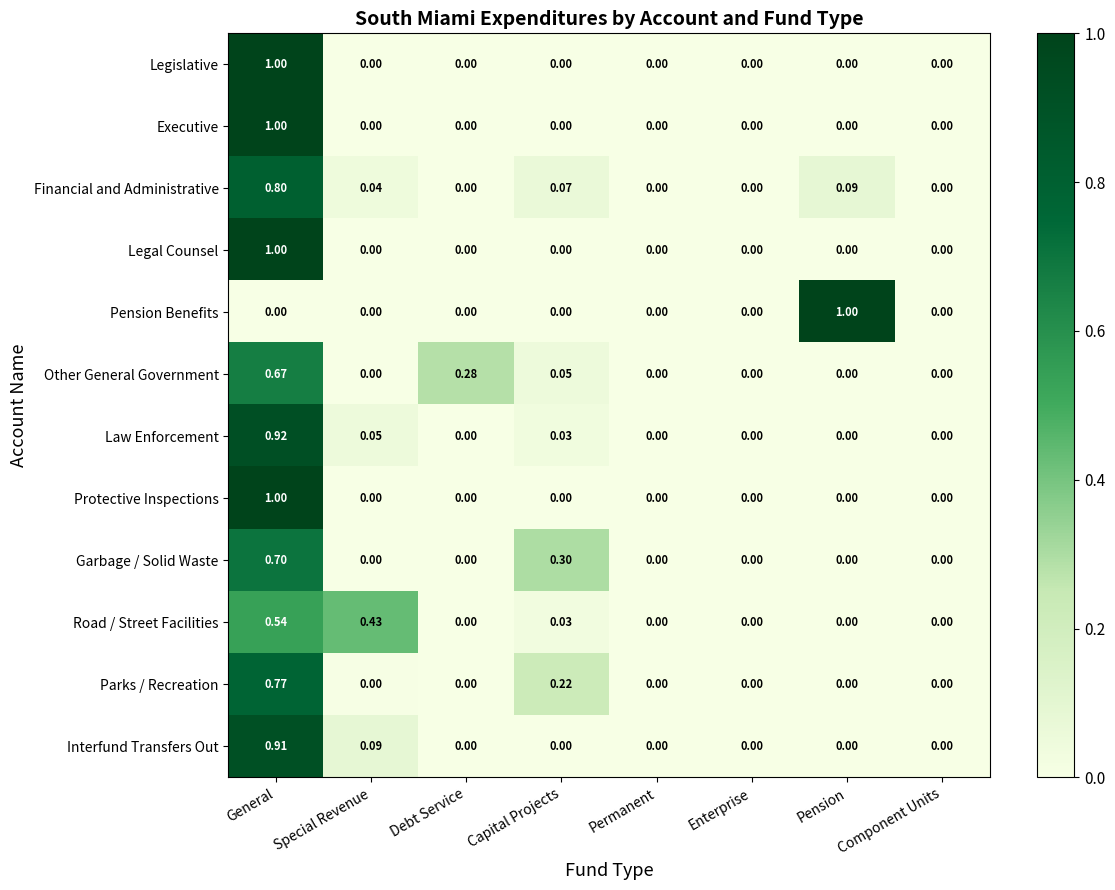

At which category is the sum across all series the highest?

General